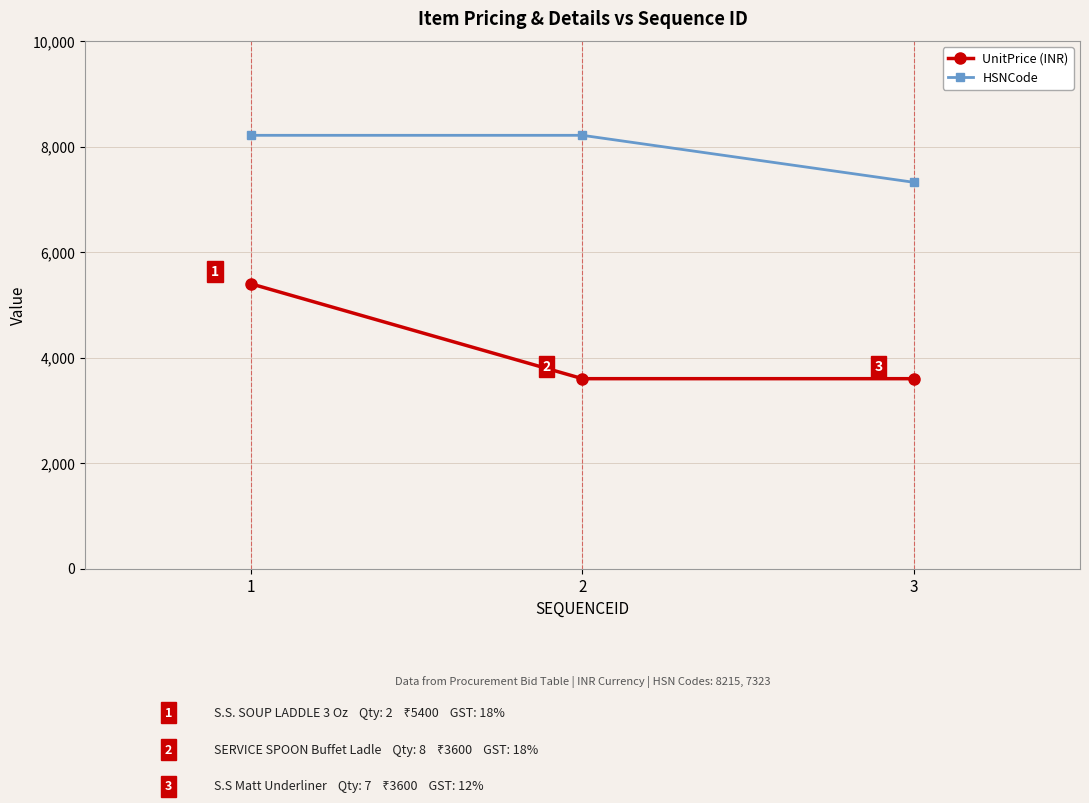

What is the maximum value for UnitPrice (INR)?

5400